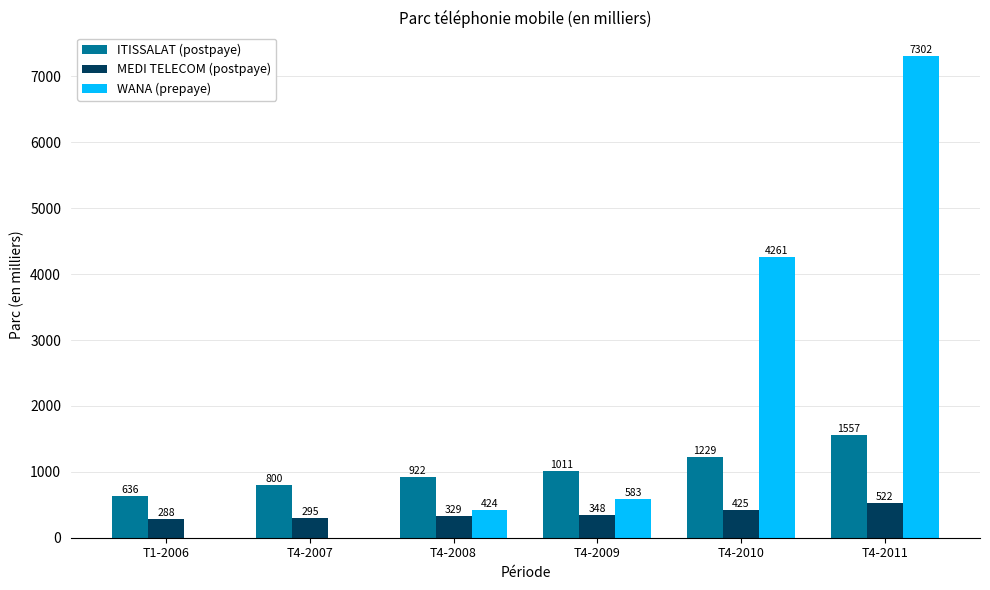

Which series has the largest total across all categories?

WANA (prepaye)